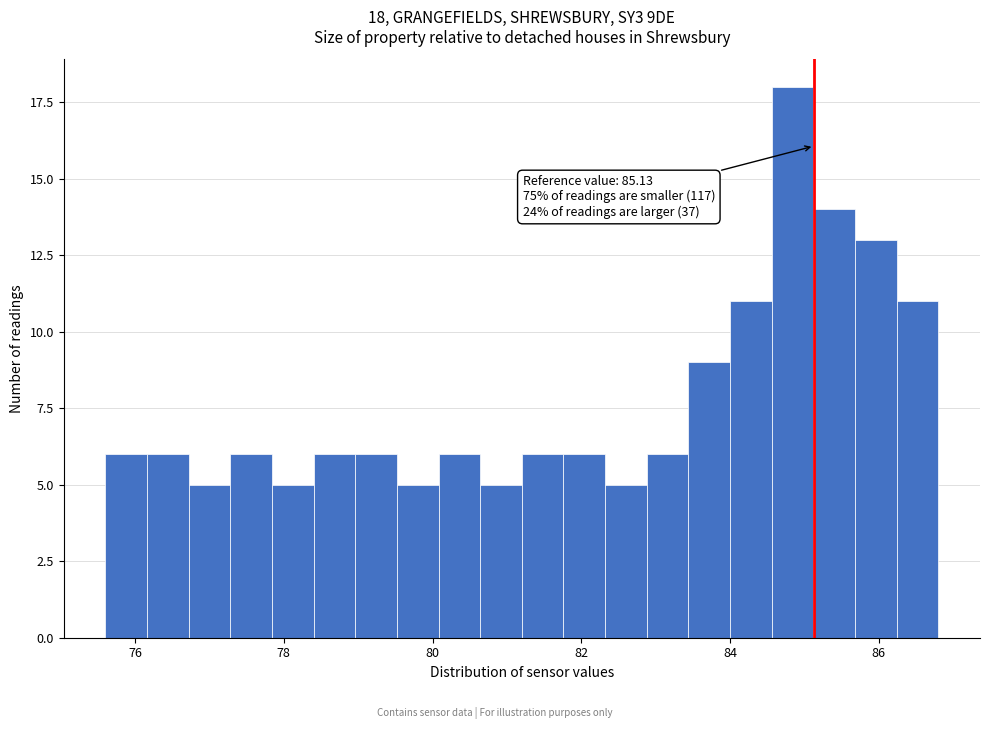

Around what value on the x-axis is the tallest bar? Give the approximate position of its centre, as read against the axis.

84.8